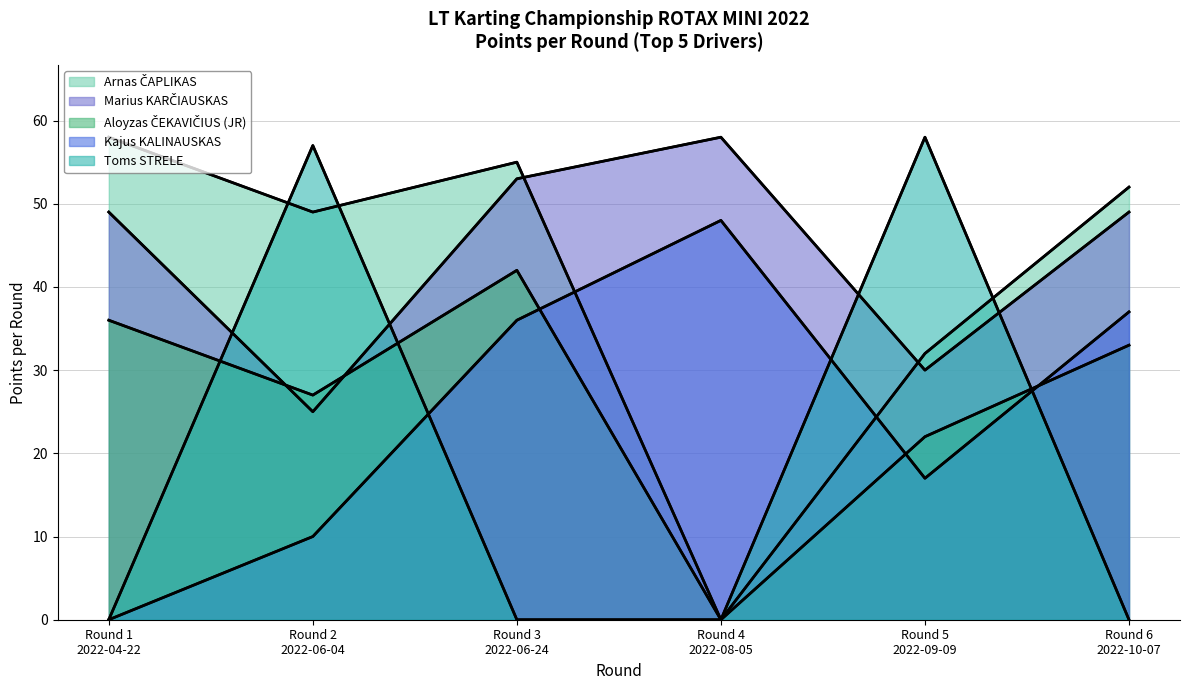

Is it true that Arnas ČAPLIKAS equals 78 at Round 1
2022-04-22?

False